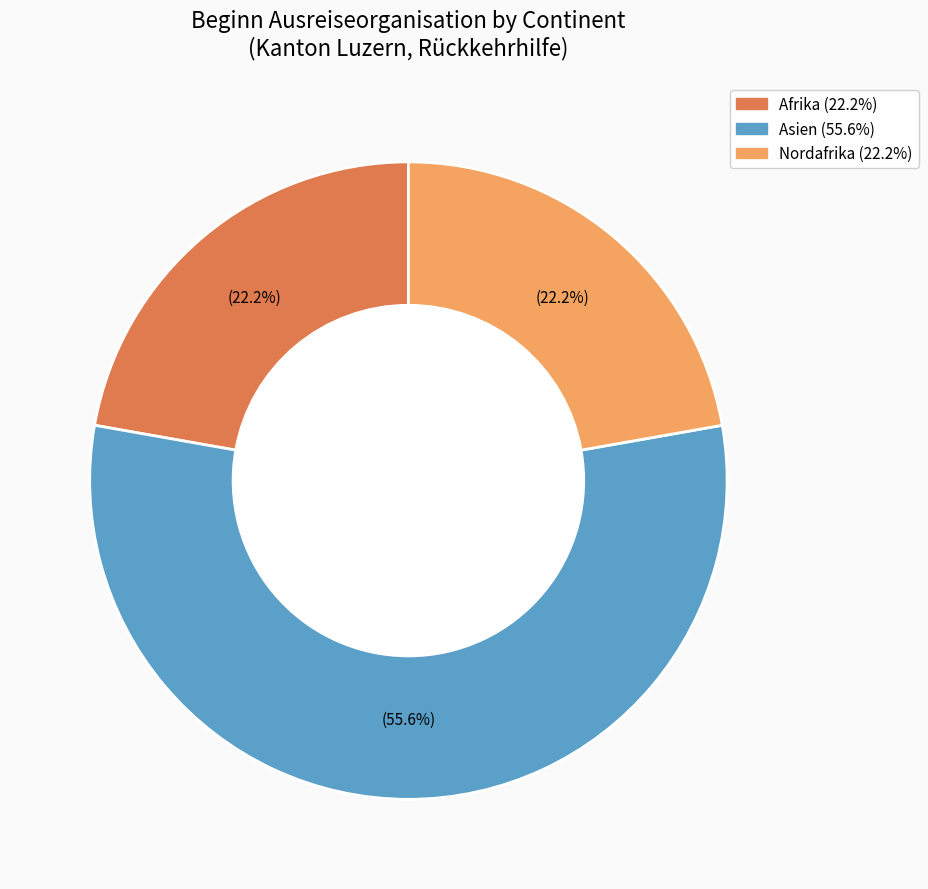

How many segments does this pie chart have?

3